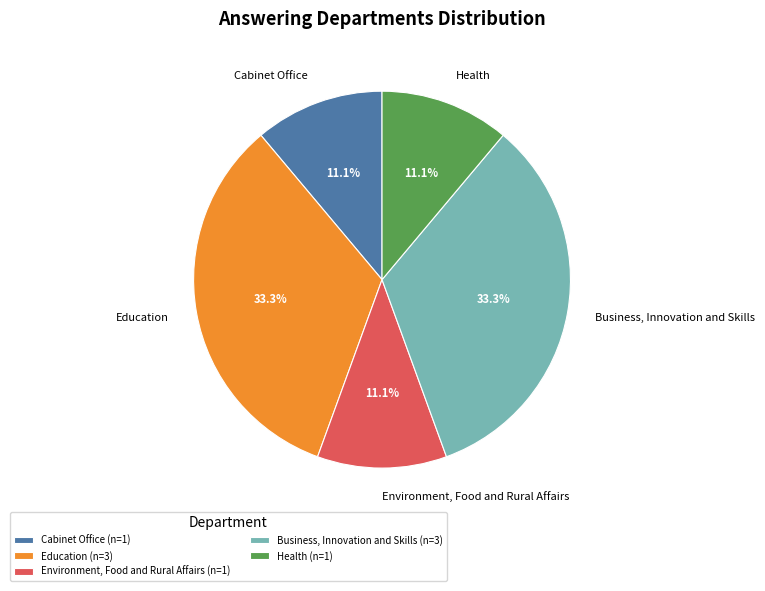

How many segments does this pie chart have?

5